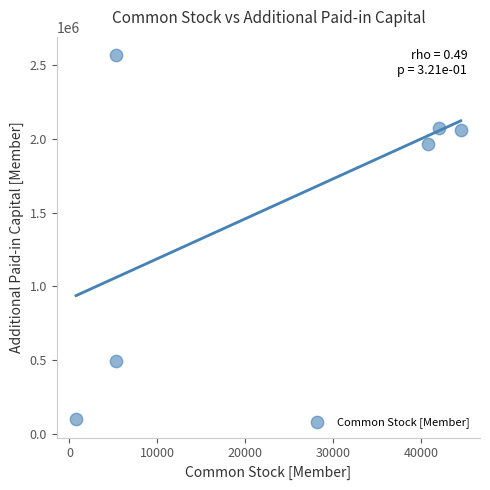

What is the average X value?

23089